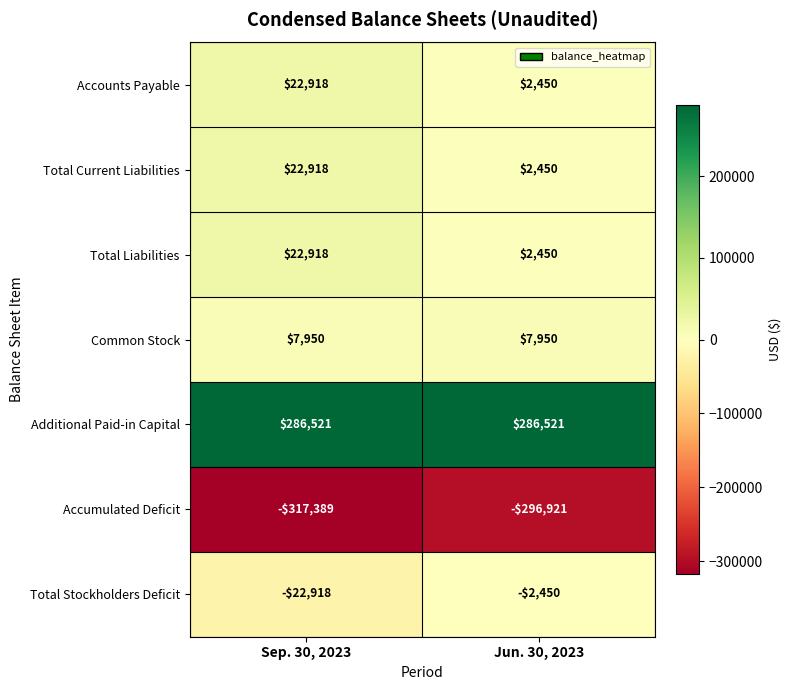

What is the difference between the highest and lowest values at Sep. 30, 2023?

603910